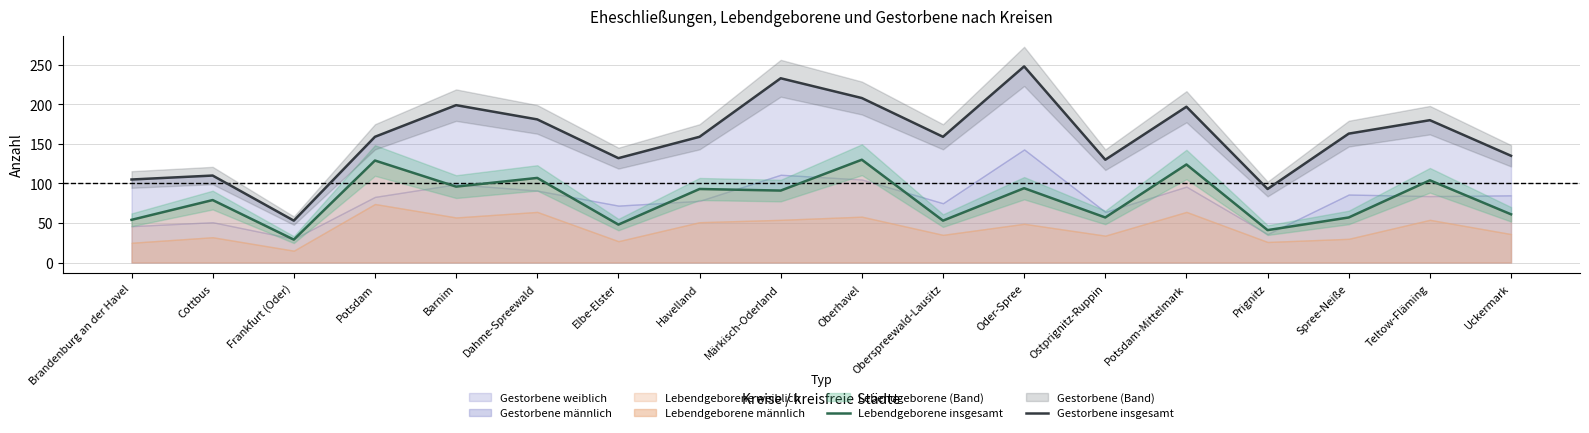

Which series has the largest total across all categories?

Gestorbene insgesamt